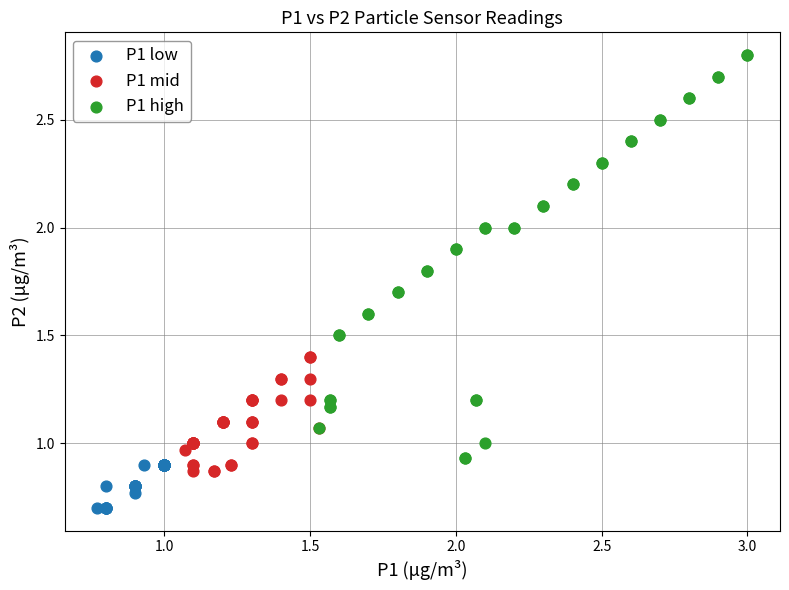

Which series has the largest Y range (max minus min)?

P1 high